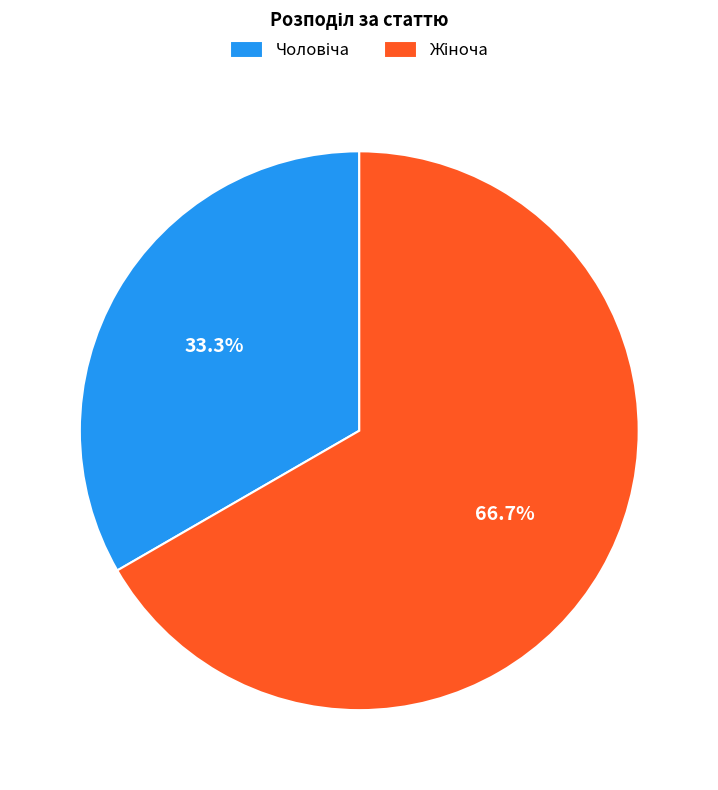

Is there a majority slice in this chart?

Yes